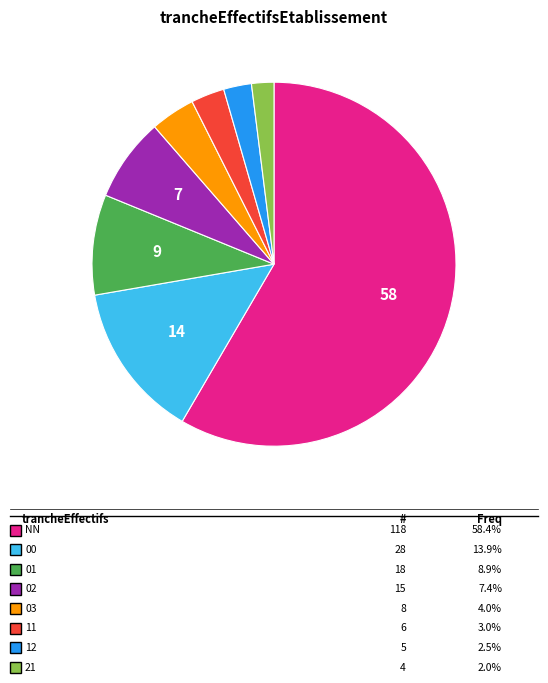

To the nearest percent, what is the difference between the largest and smallest slice percentages?

56%